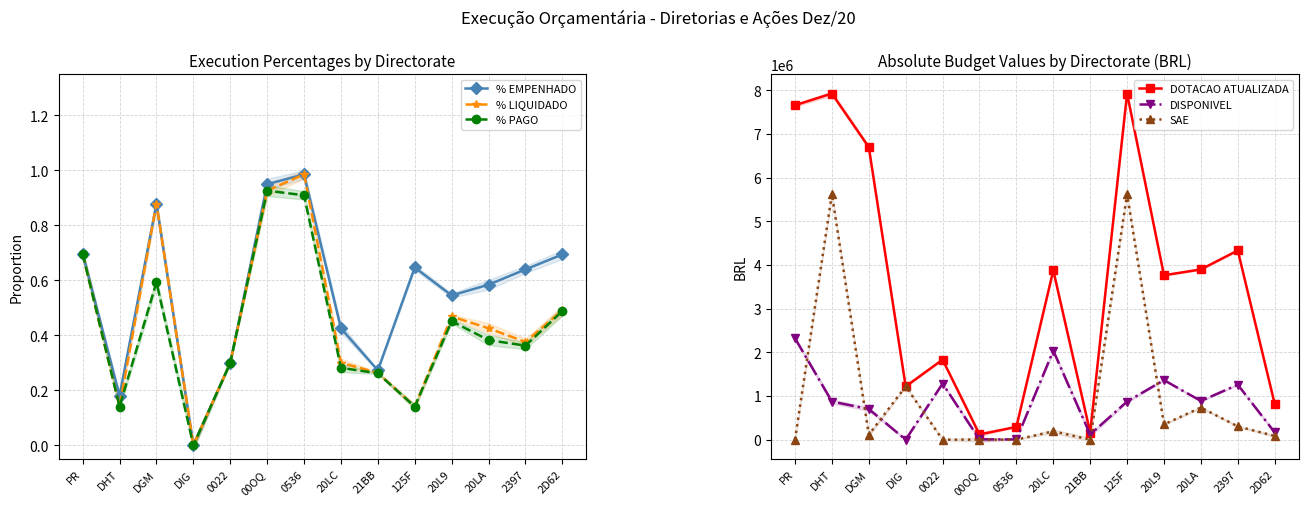

Is it true that % PAGO equals 0.3 at 20LC?

True